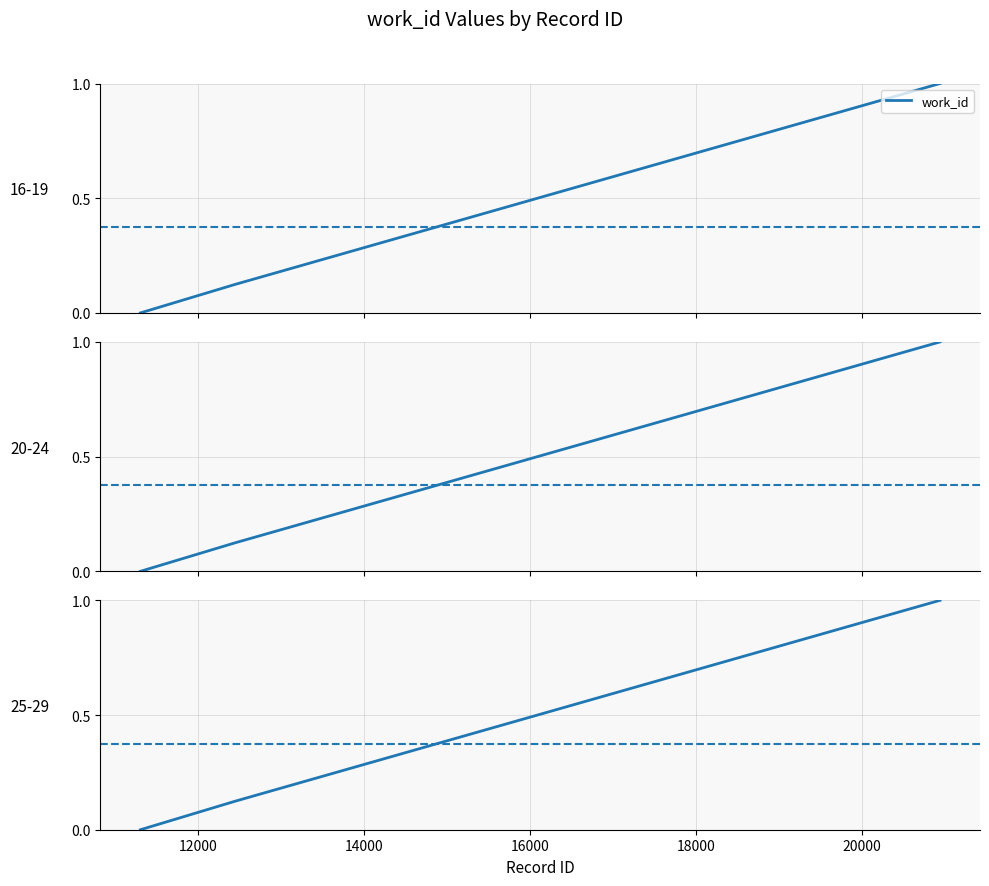

Is this an area chart (filled region under the line)?

No